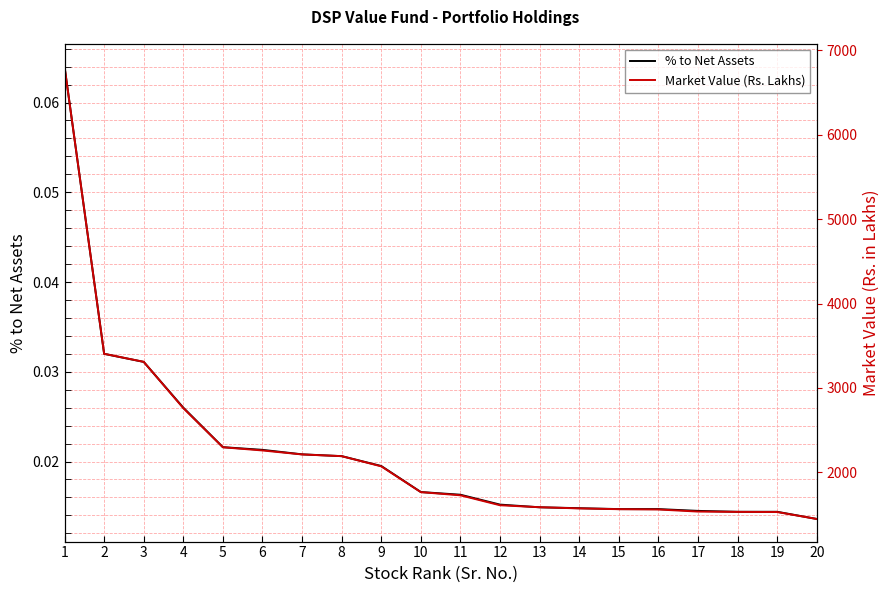

True or false: % to Net Assets and Market Value (Rs. Lakhs) intersect in this chart.

False